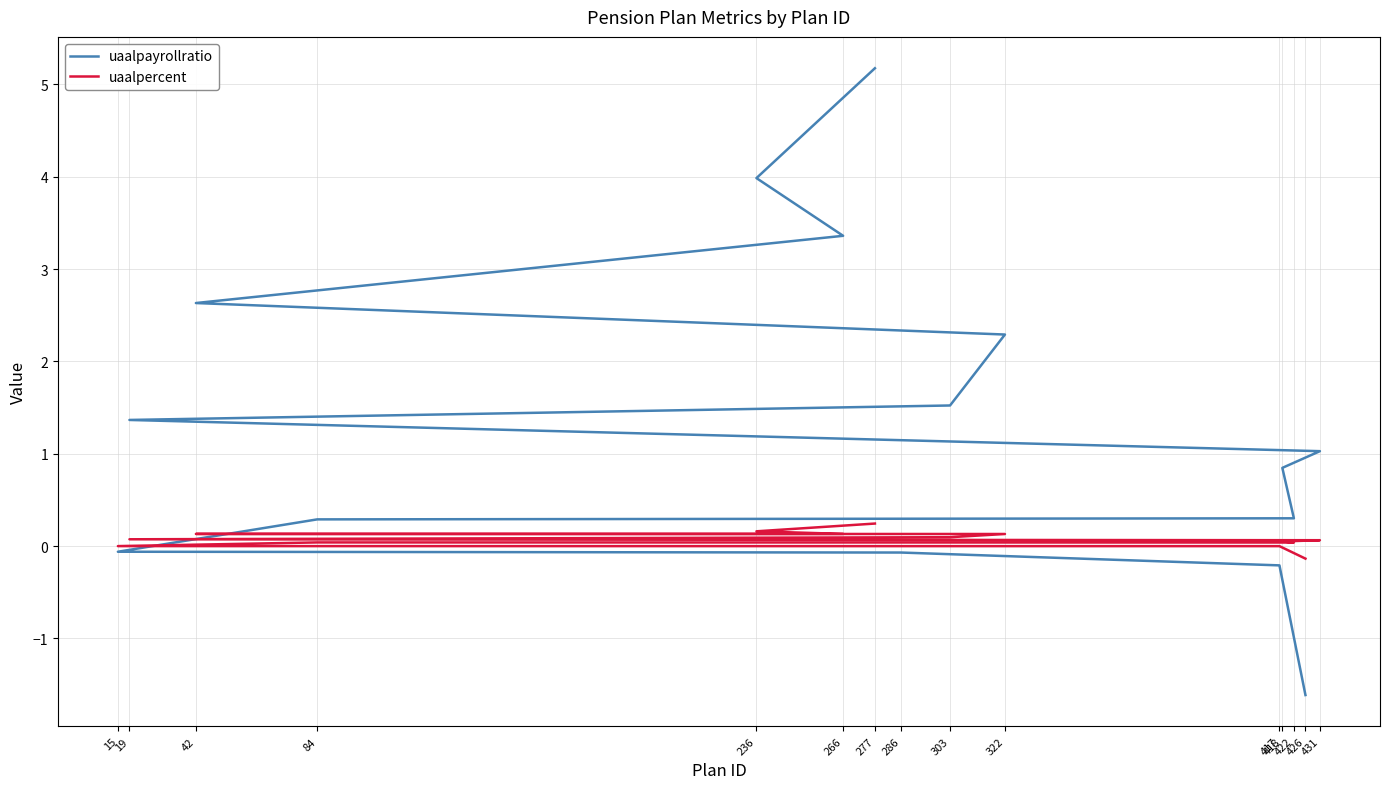

True or false: uaalpercent has a value of 0.0 at 84.

True